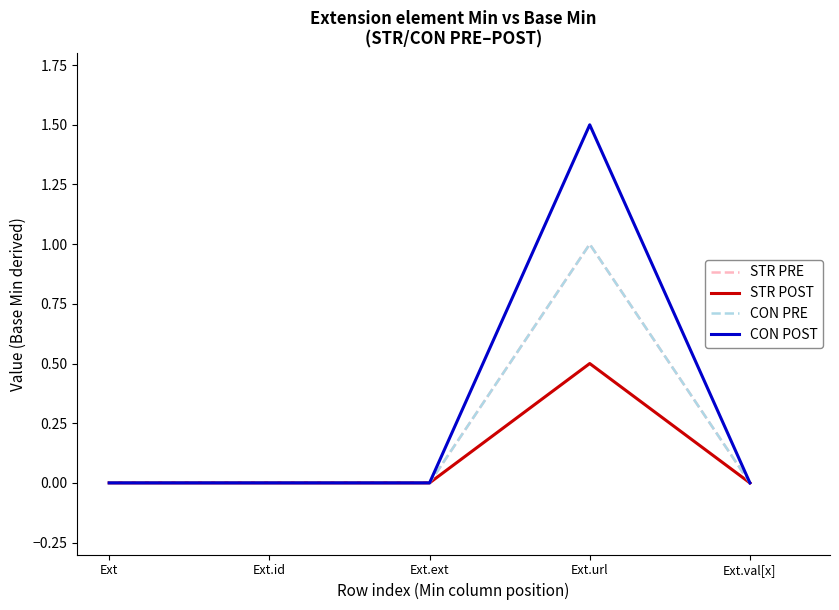

Which series has the widest spread of values?

CON POST